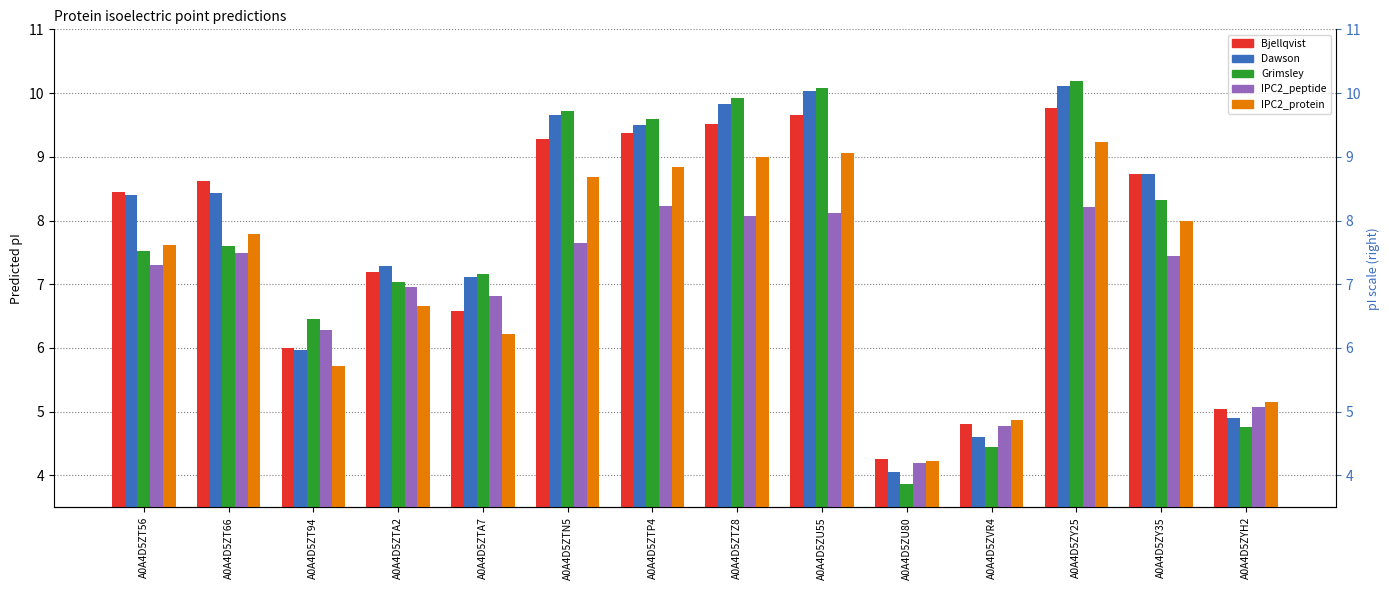

The Bjellqvist series shows 8.7 at A0A4D5ZY35. True or false?

True